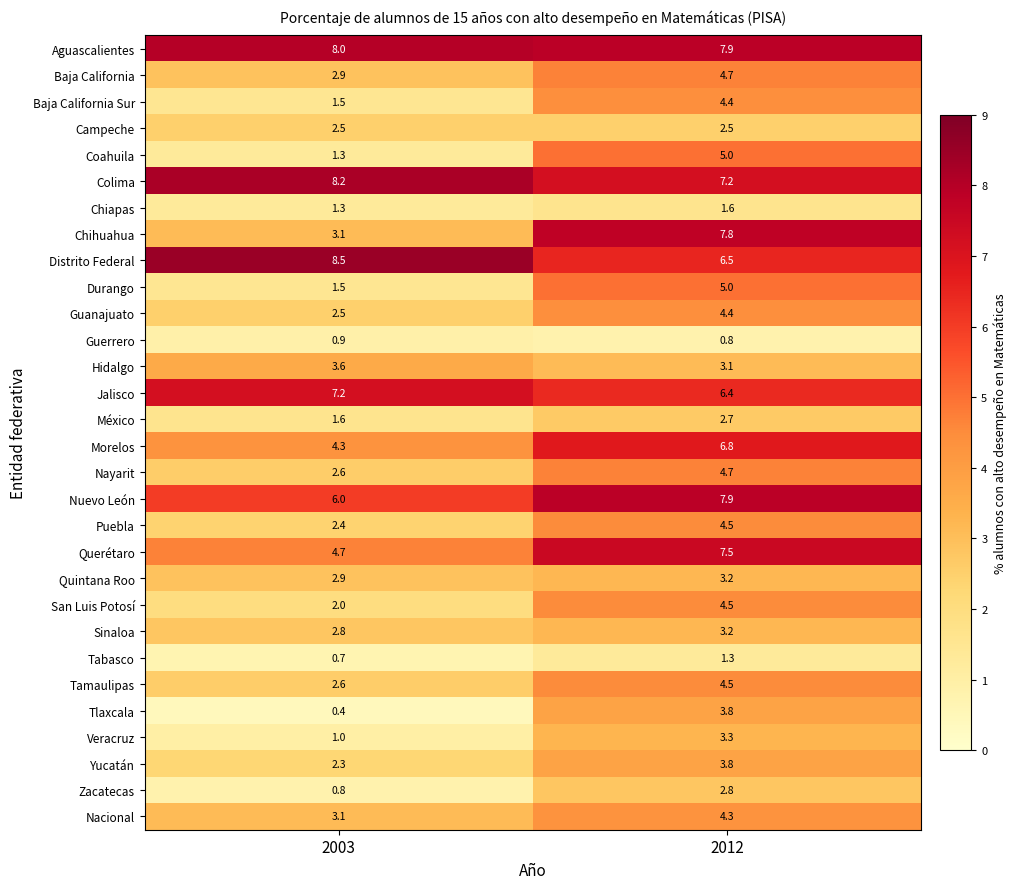

The Quintana Roo series shows 0.9 at 2012. True or false?

False